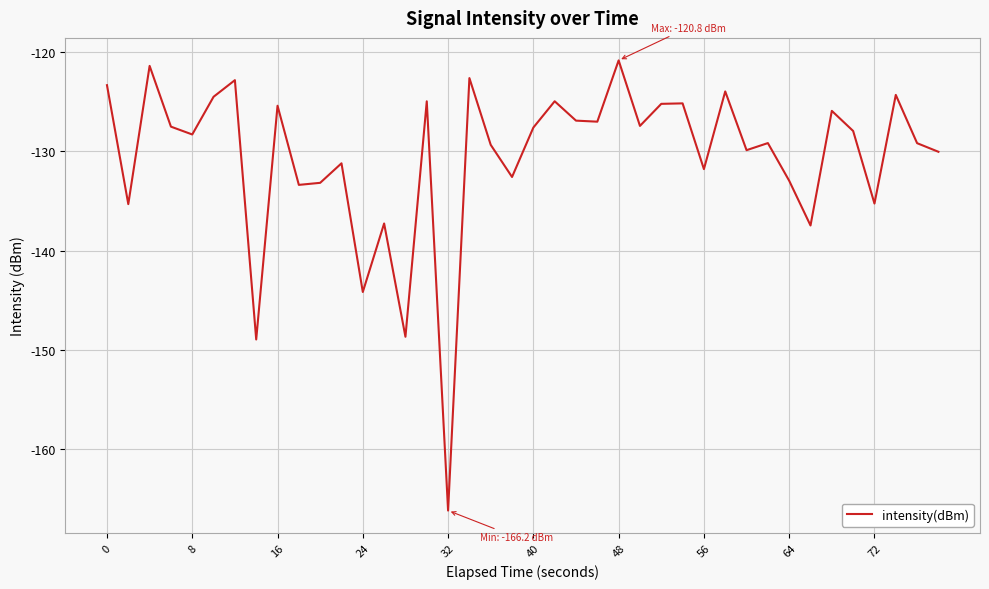

What is the smallest value displayed?

-166.2